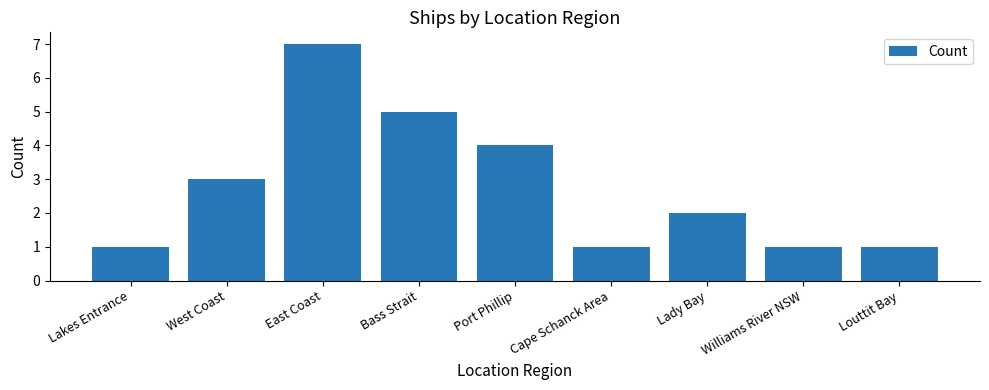

At which label does the data first exceed 2?

West Coast